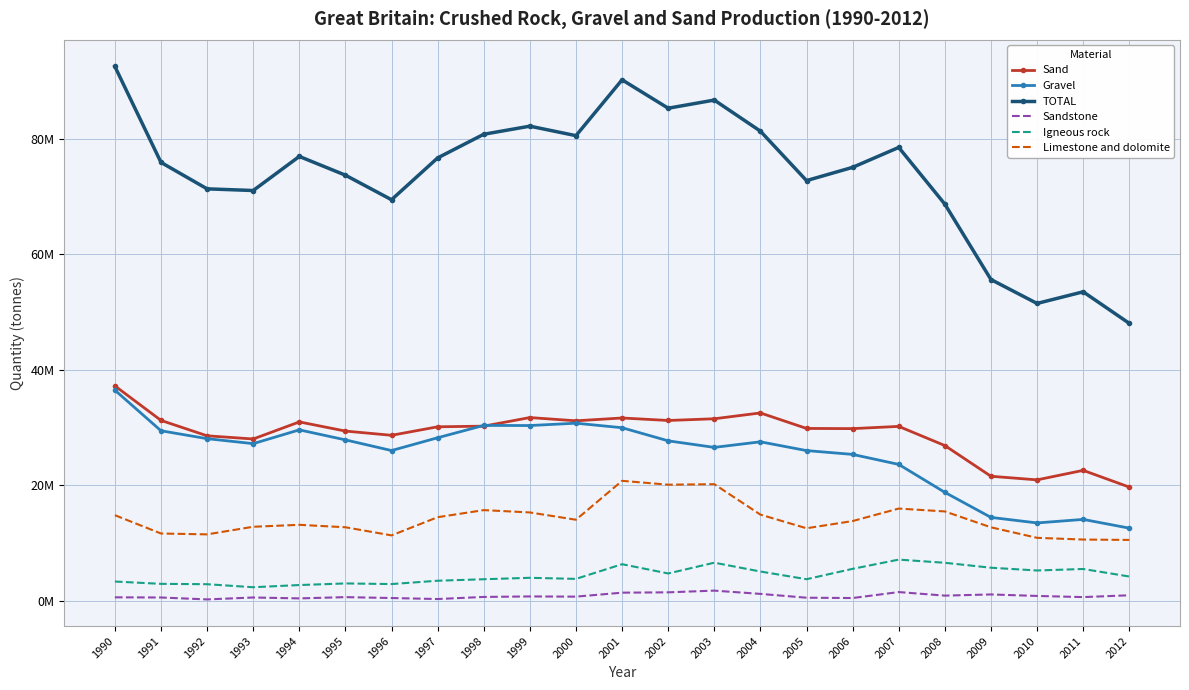

What are all the series names shown in the legend?

Sand, Gravel, TOTAL, Sandstone, Igneous rock, Limestone and dolomite